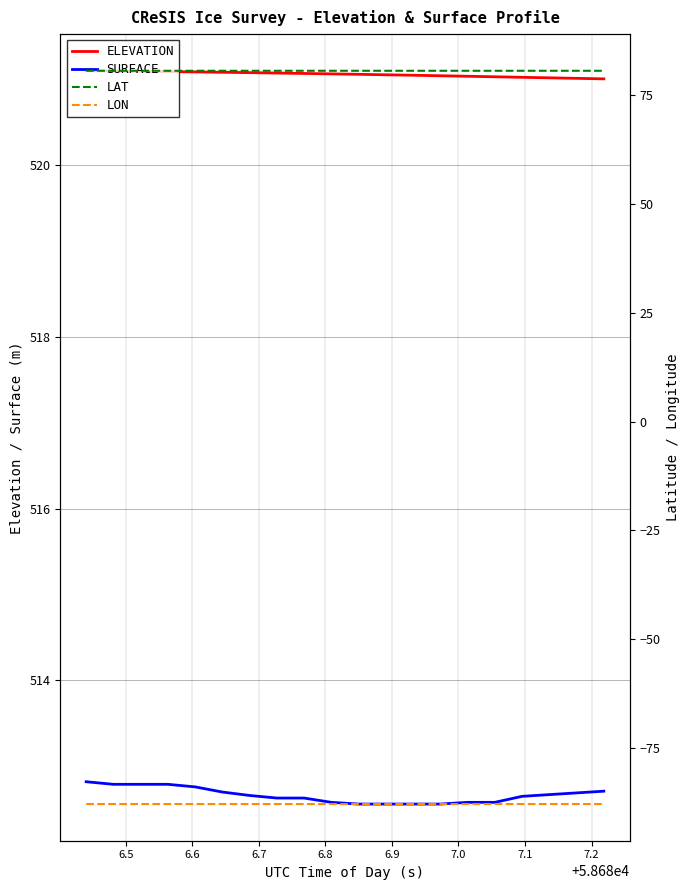

True or false: LON and LAT cross at least once.

False